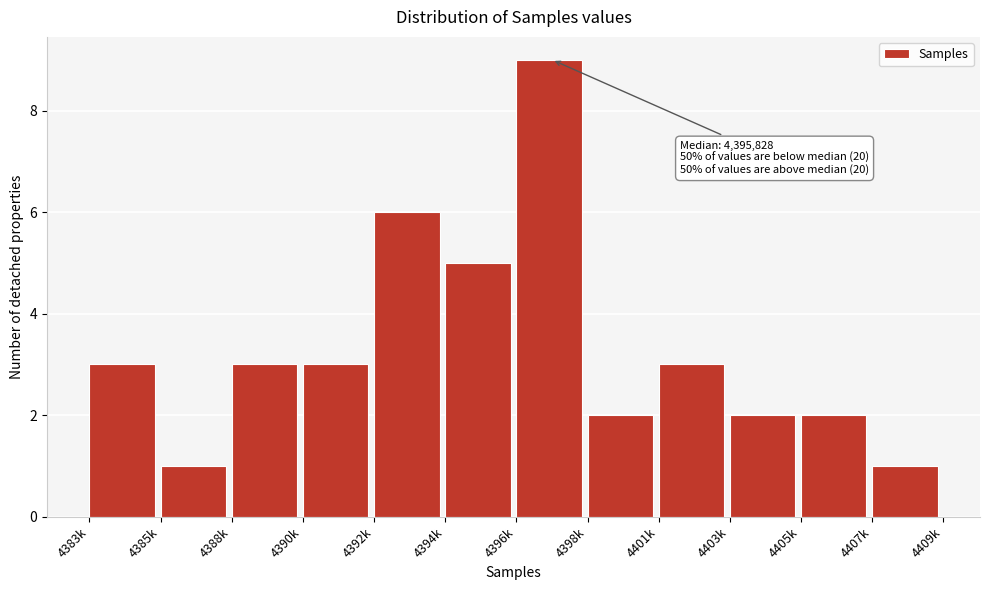

Reading left to right, what are all the values shown in this chart?

4383k=3	4385k=1	4388k=3	4390k=3	4392k=6	4394k=5	4396k=9	4398k=2	4401k=3	4403k=2	4405k=2	4407k=1